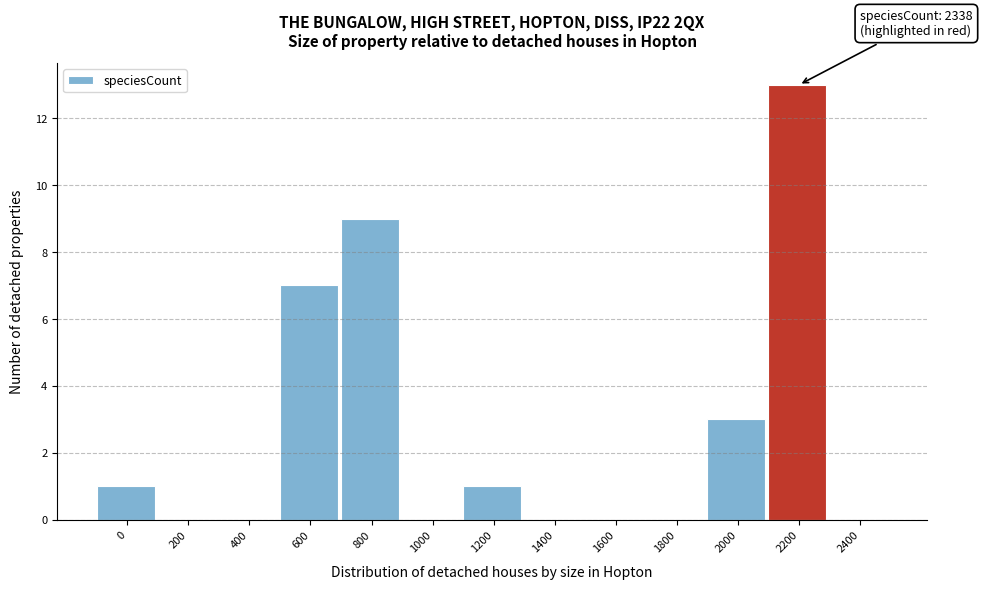

Reading left to right, extract all data points from this chart.

0=1	200=0	400=0	600=7	800=9	1000=0	1200=1	1400=0	1600=0	1800=0	2000=3	2200=13	2400=0